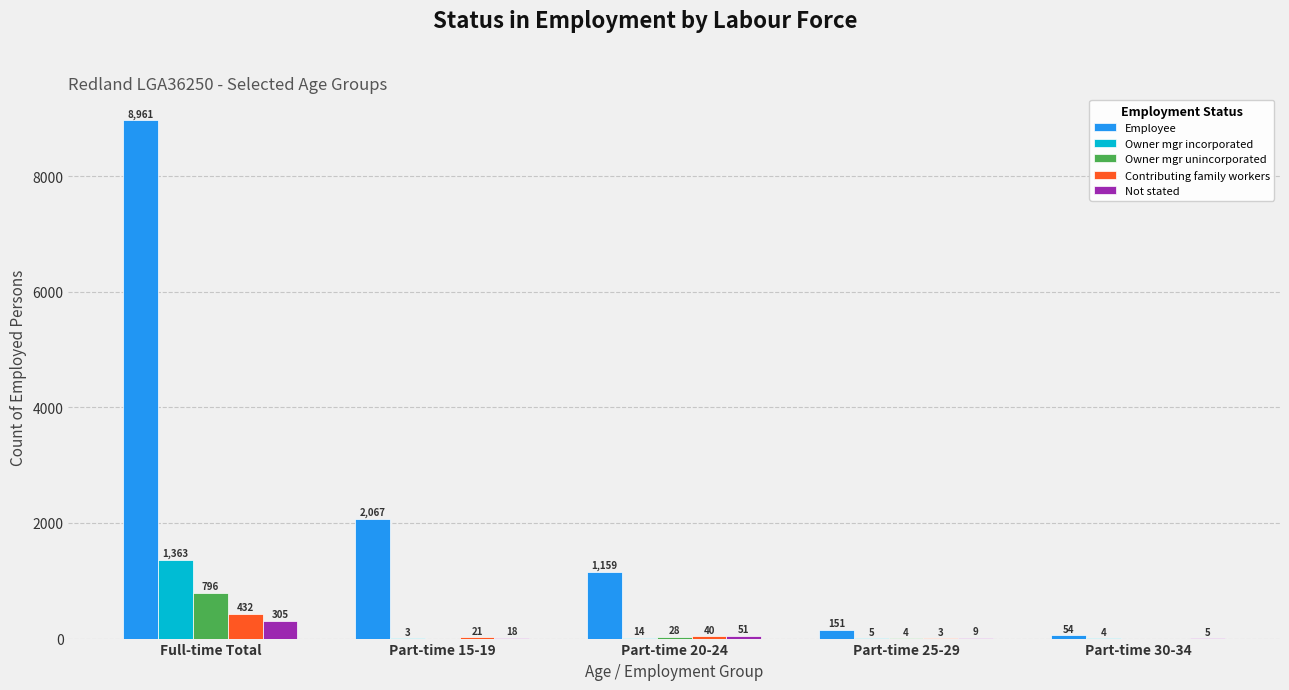

Which series has the largest total across all categories?

Employee